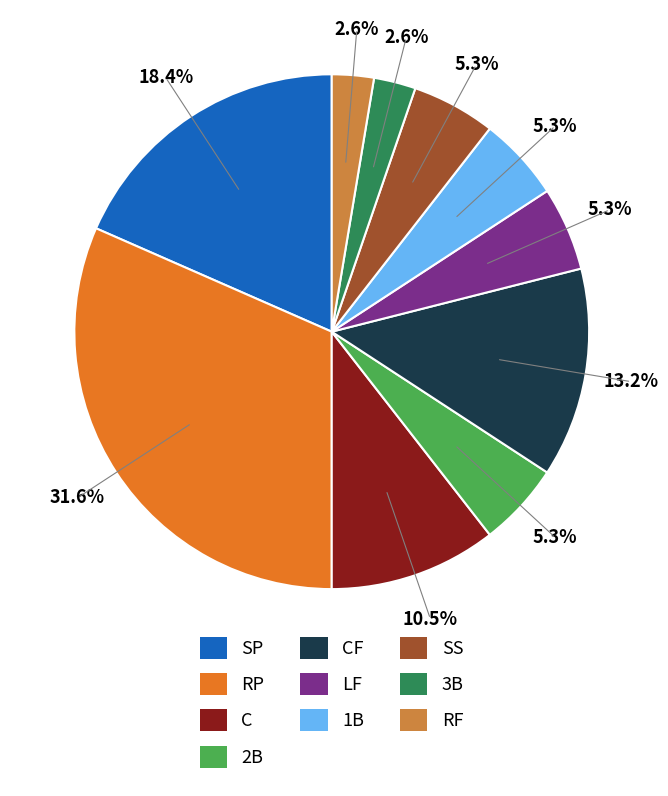

Count the number of slices in the pie.

10